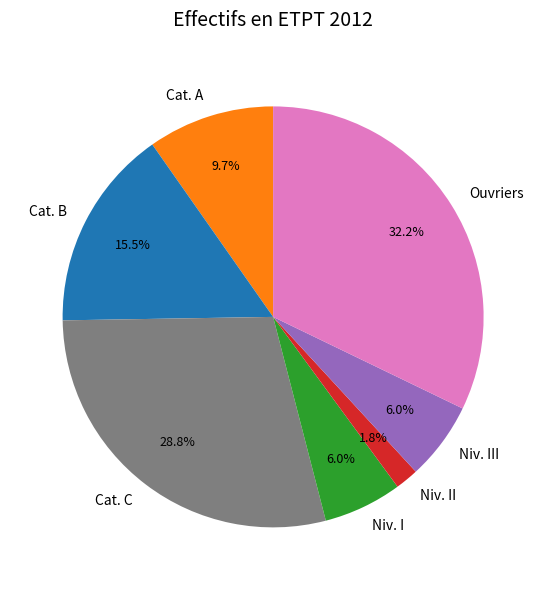

Combined, what portion of the pie is Cat. A and Ouvriers?

41.9%